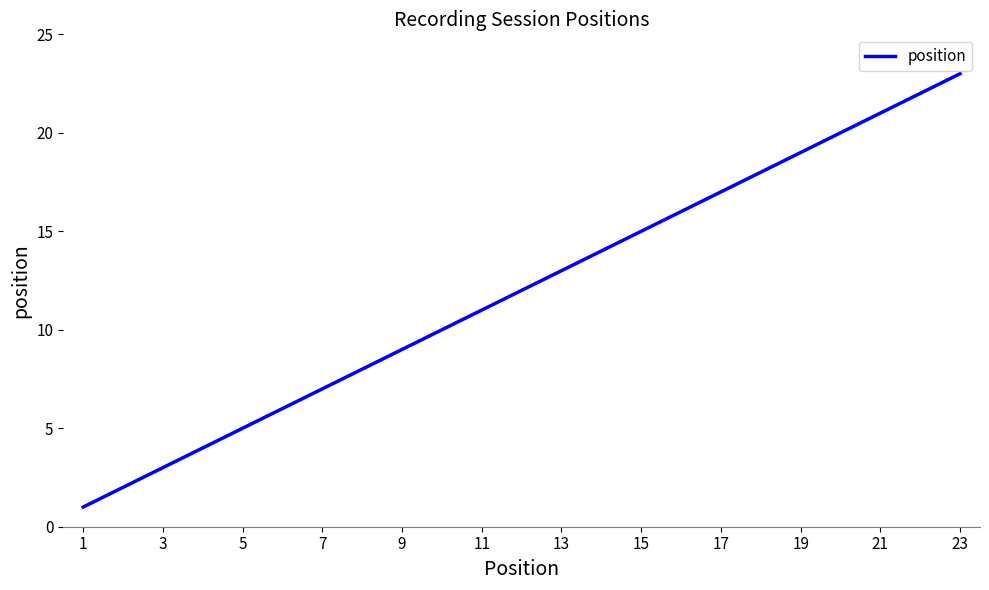

How many lines are shown in the chart?

1